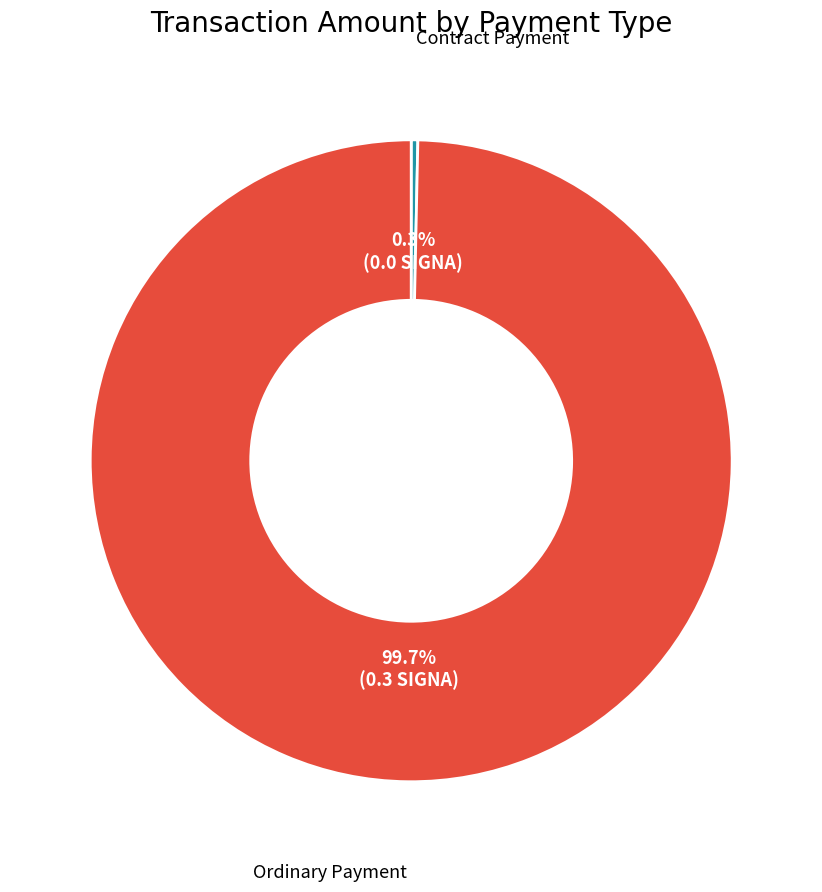

Is there a majority slice in this chart?

Yes